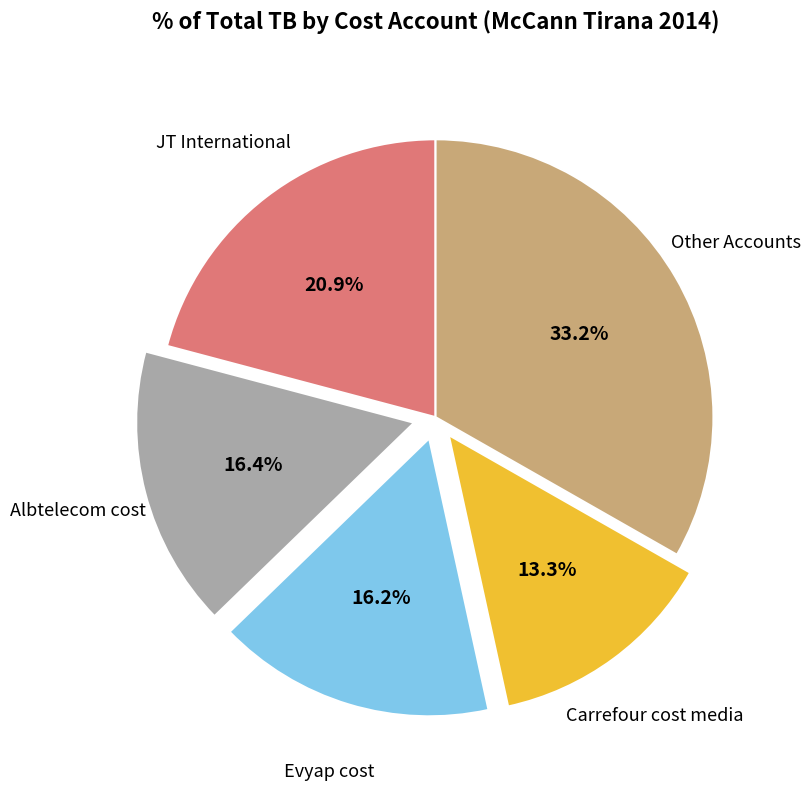

Is there a majority slice in this chart?

No